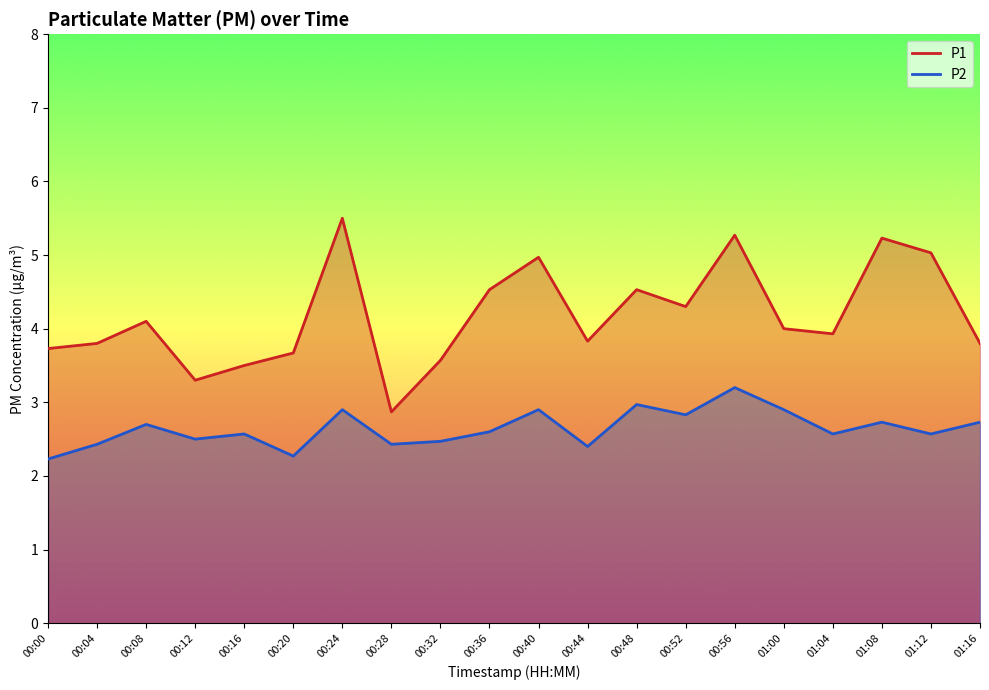

At which label is P2 closest to 2?

00:00